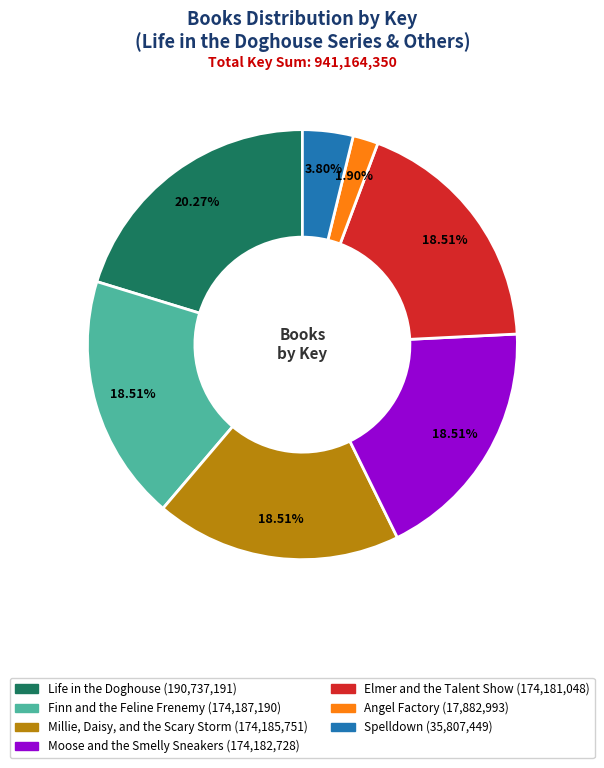

To the nearest percent, what is the average slice percentage?

14%